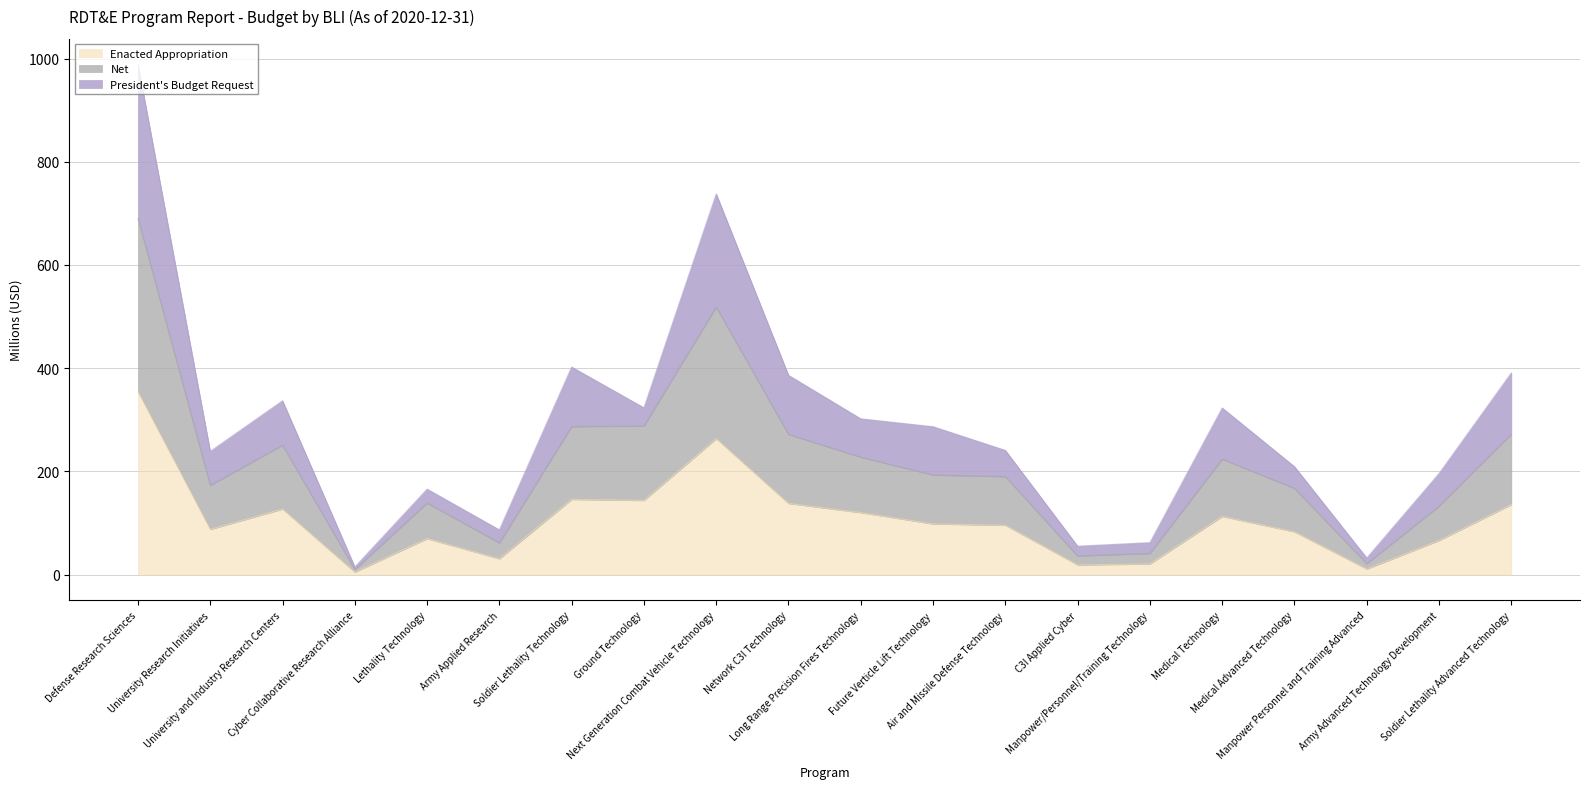

The value of Enacted Appropriation at Soldier Lethality Technology is 145.9. True or false?

True